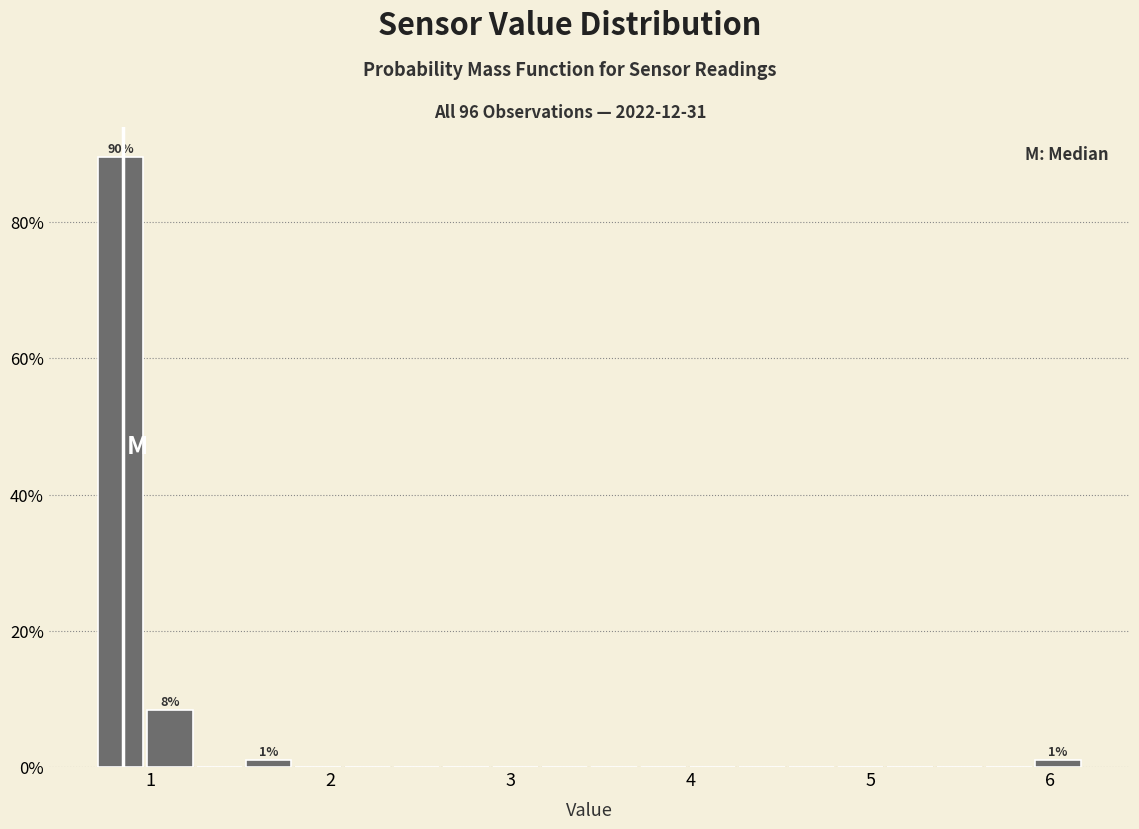

Around what value on the x-axis is the tallest bar? Give the approximate position of its centre, as read against the axis.

0.8